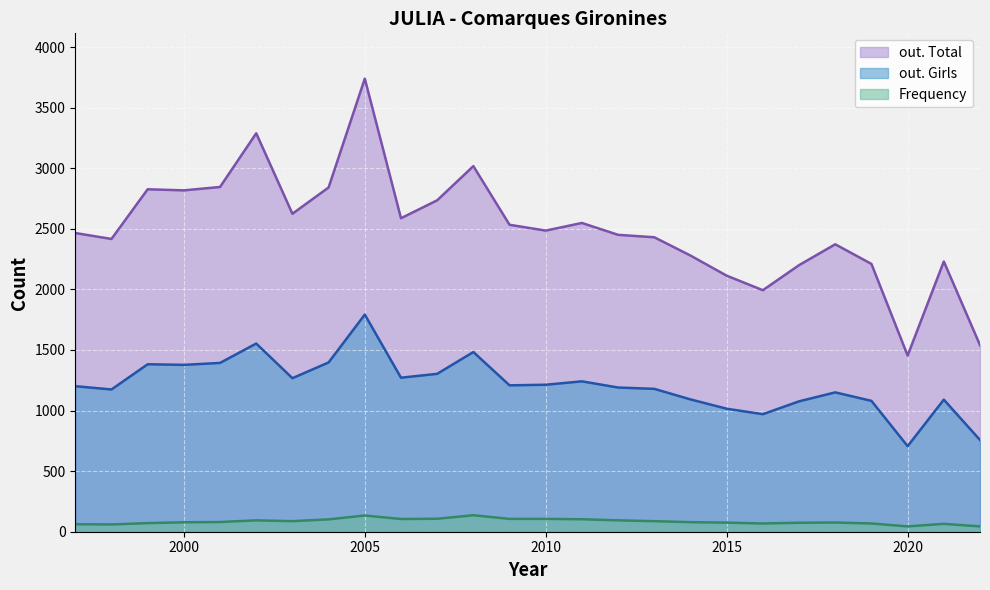

Where is Frequency nearest to the value 90?

2003